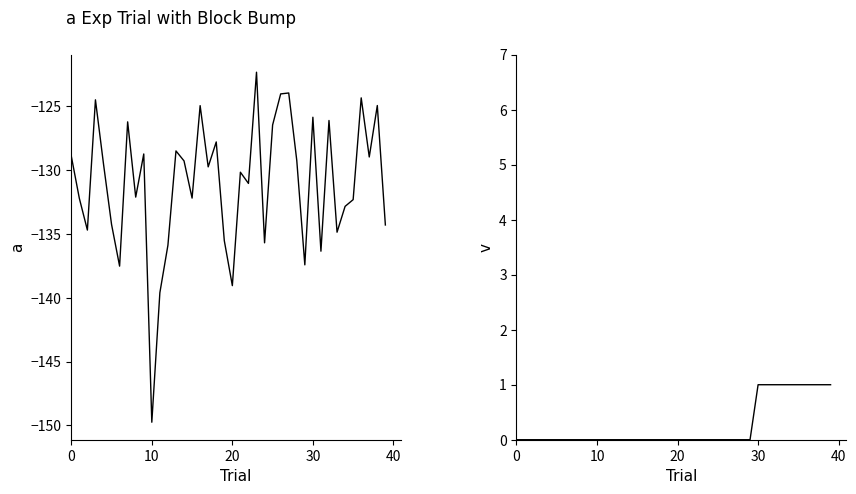

Count the minute values in the range 0 to 1.

40